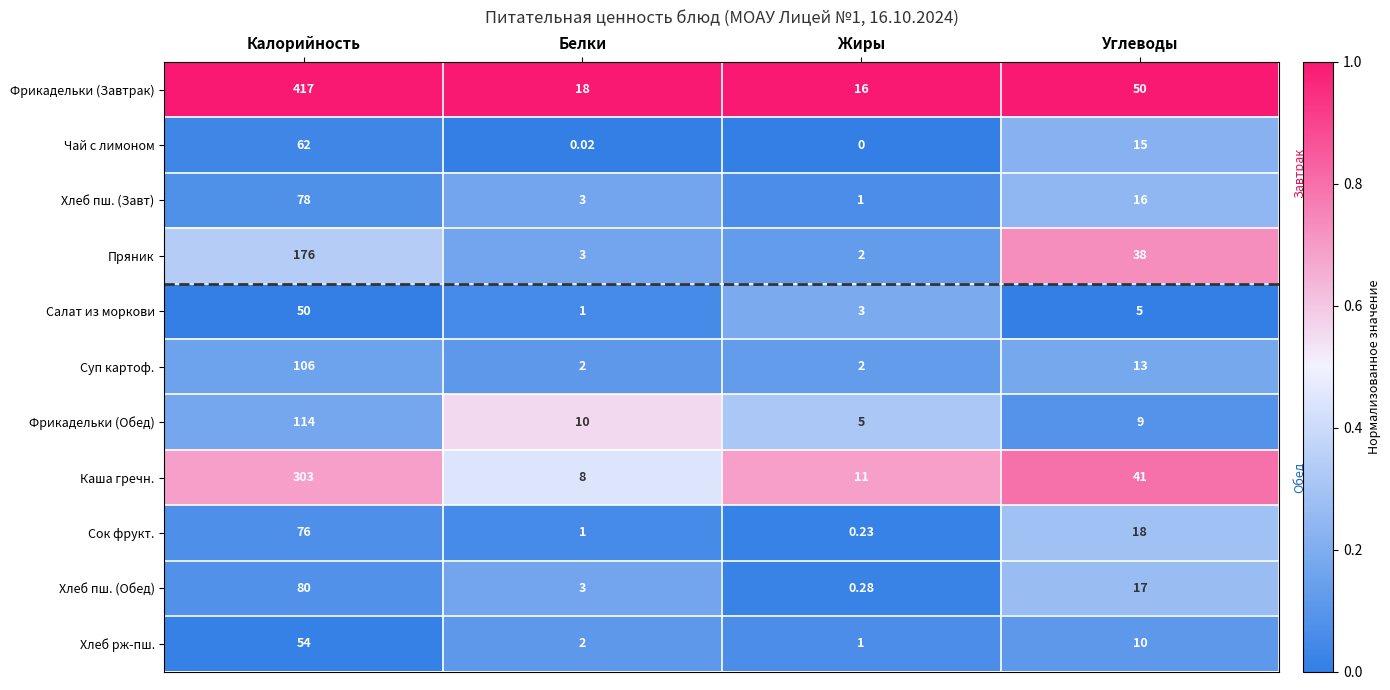

List the series in order of their peak value, lowest first.

Салат из моркови, Хлеб рж-пш., Чай с лимоном, Сок фрукт., Хлеб пш. (Завт), Хлеб пш. (Обед), Суп картоф., Фрикадельки (Обед), Пряник, Каша гречн., Фрикадельки (Завтрак)